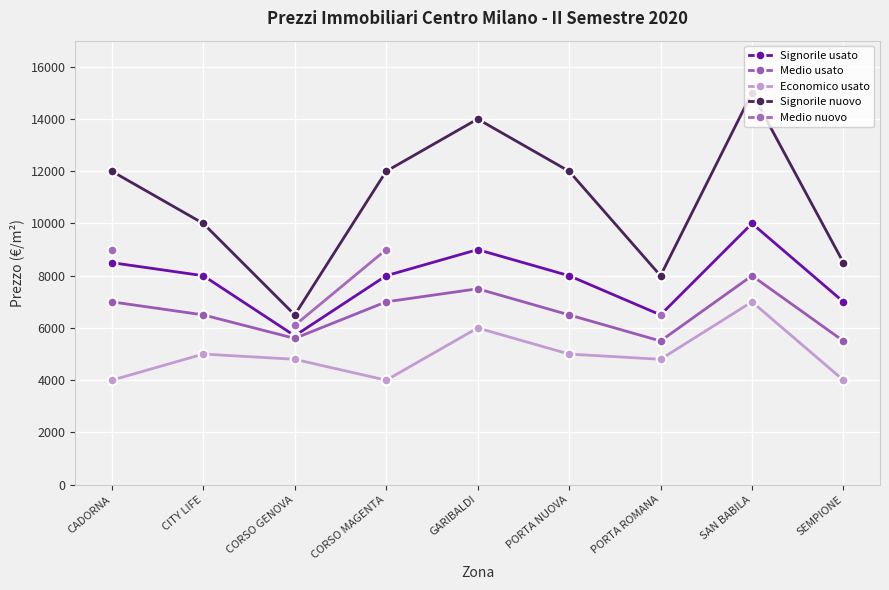

Which series has the widest spread of values?

Signorile nuovo